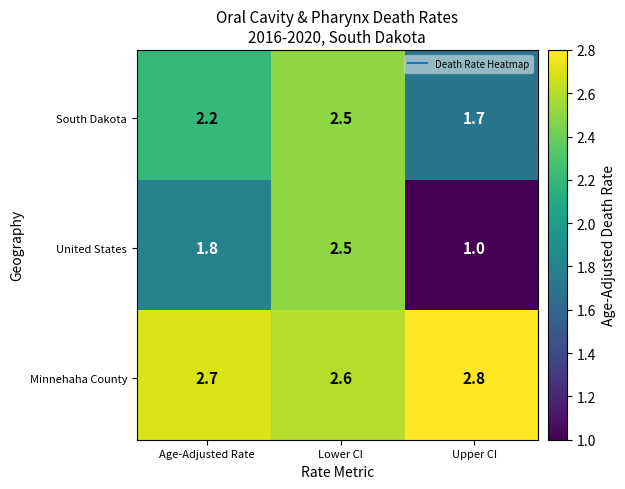

The United States series shows 2.5 at 1. True or false?

True